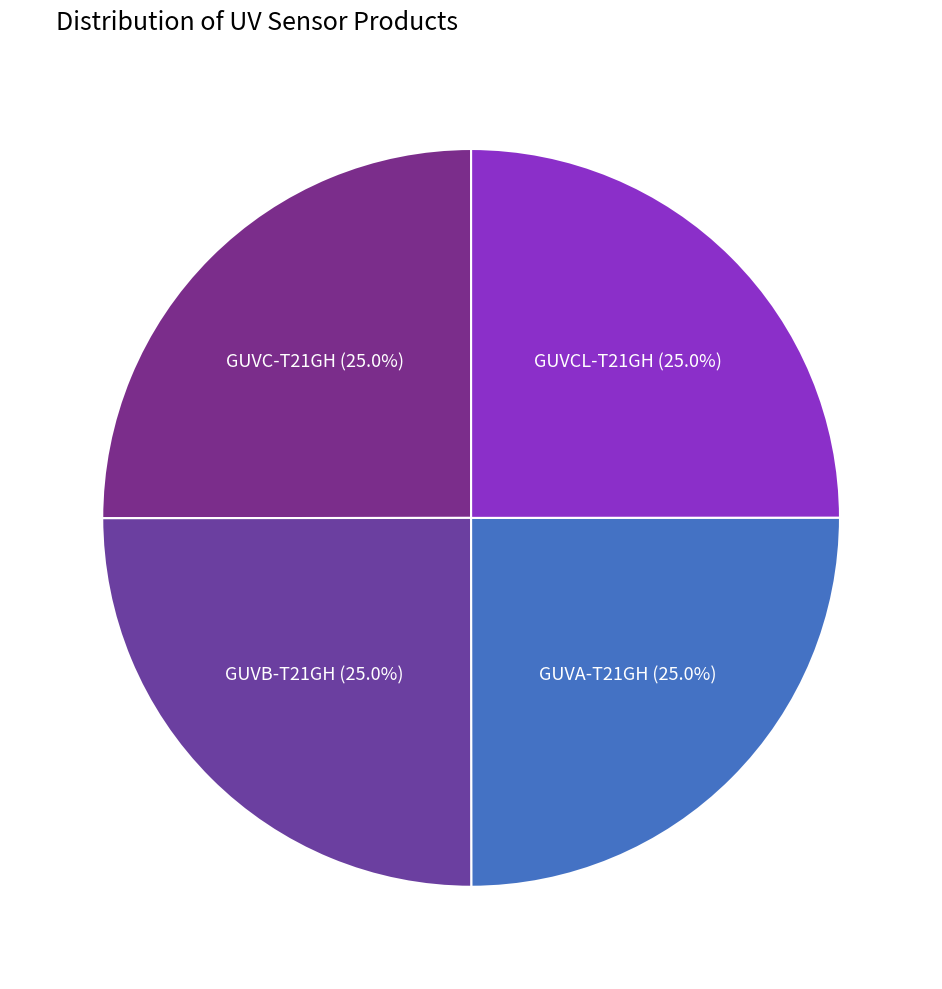

To the nearest percent, what is the average slice percentage?

25%